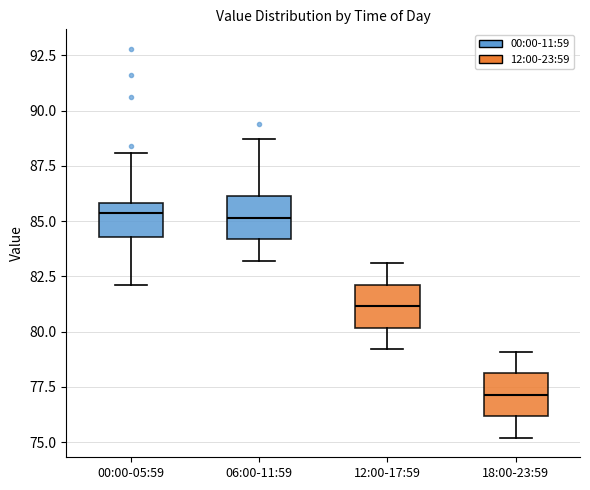

Reading left to right, transcribe this box plot: for each box, give where its median line is, the range the box spans, and where its two whiskers end, as read against the y-axis. The values are not printed on the chart, so give them approximately, as read against the axis.

00:00-05:59: median 85.5, box 84.5 to 86.0, whiskers 82.0 to 88.0
06:00-11:59: median 85.0, box 84.0 to 86.0, whiskers 83.0 to 88.5
12:00-17:59: median 81.0, box 80.0 to 82.0, whiskers 79.0 to 83.0
18:00-23:59: median 77.0, box 76.0 to 78.0, whiskers 75.0 to 79.0